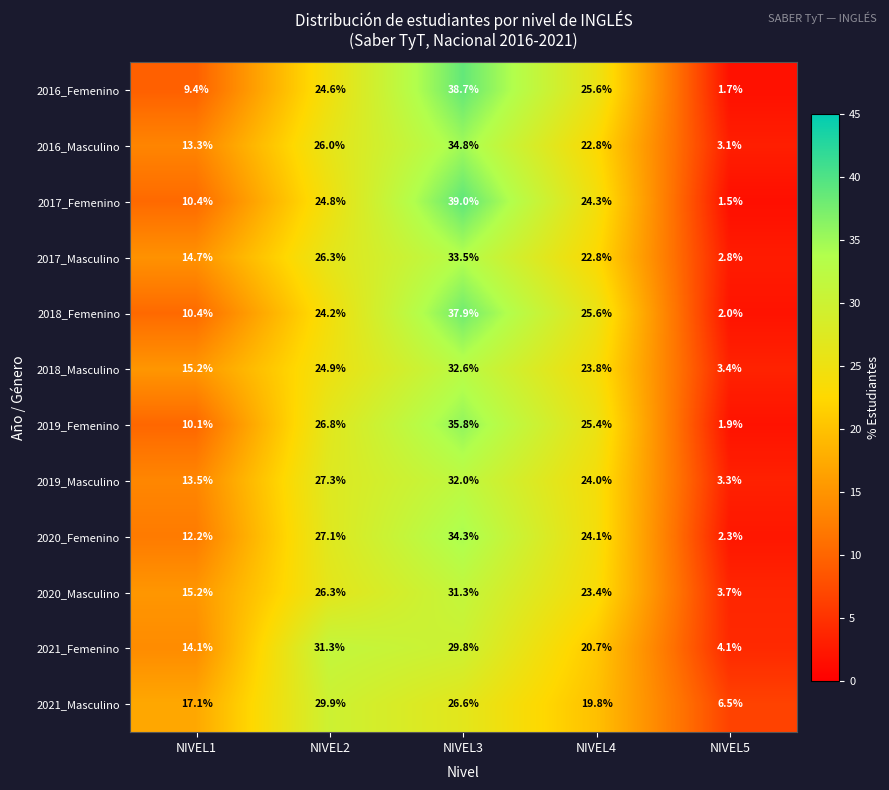

Where does the 2021_Masculino series first go above 19?

NIVEL2